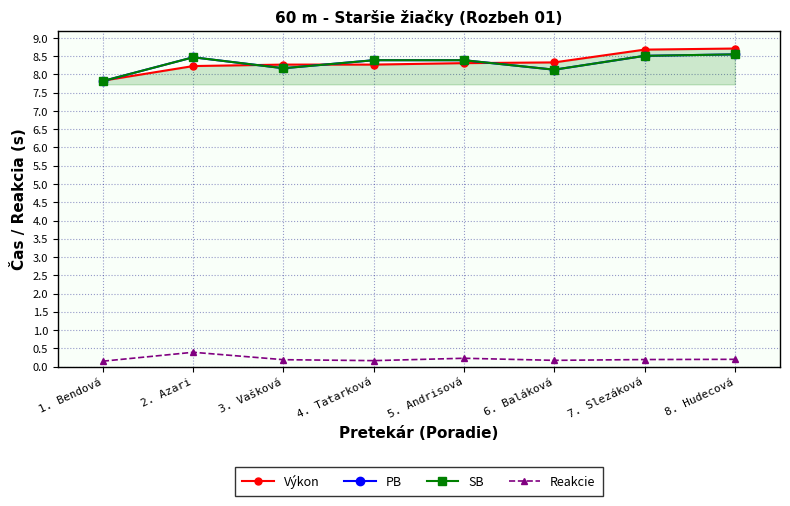

At which category does the chart reach its peak across all series?

8. Hudecová